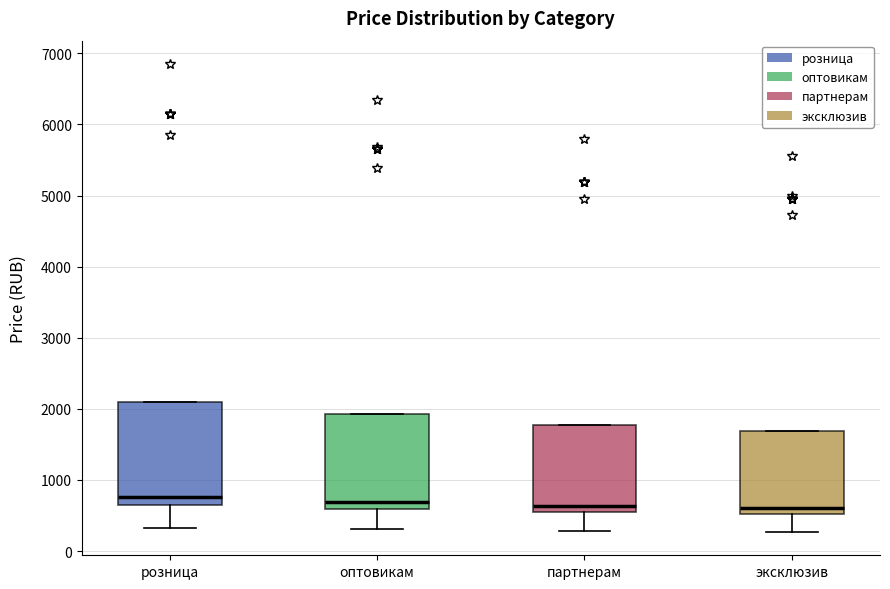

Which box is the tallest, from its lower edge to its upper edge?

розница